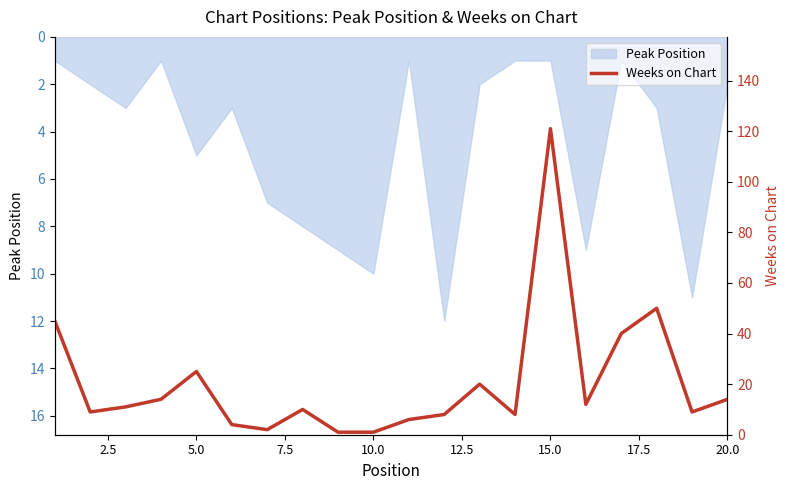

What is the highest value of the Peak Position series?

12